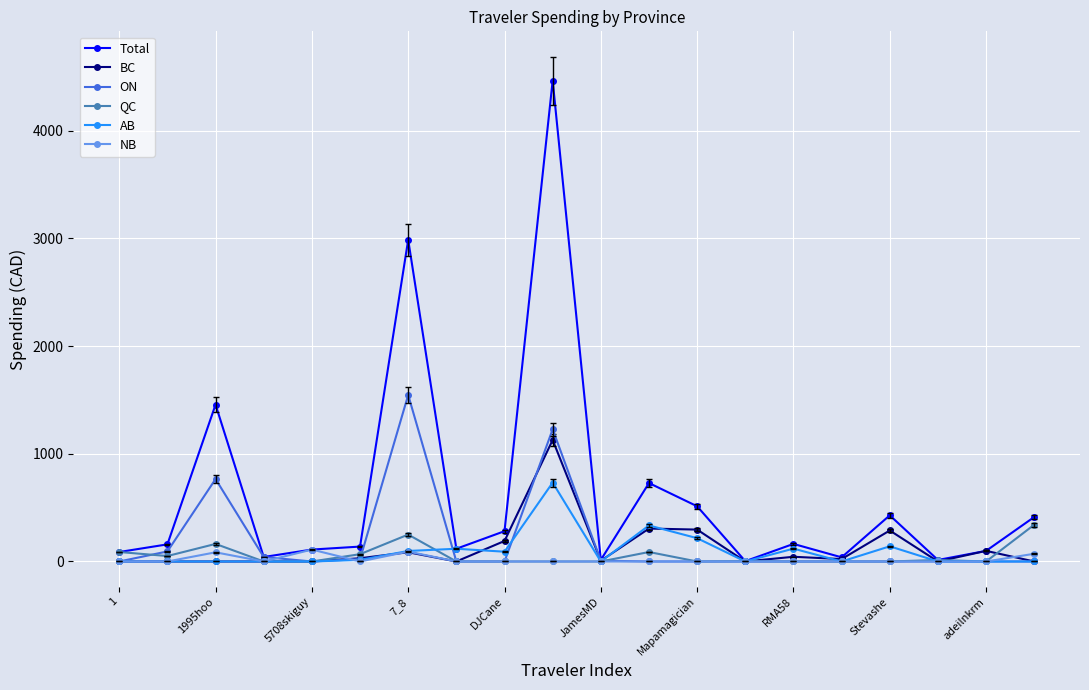

How many lines are shown in the chart?

6